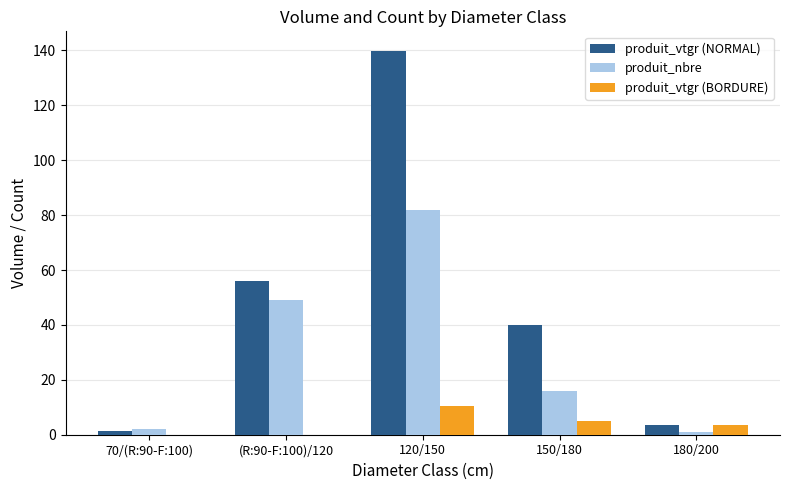

Reading left to right, transcribe all the data shown in this chart.

produit_vtgr (NORMAL): 70/(R:90-F:100)=1.2	(R:90-F:100)/120=56.0	120/150=140.0	150/180=39.9	180/200=3.6
produit_nbre: 70/(R:90-F:100)=2.0	(R:90-F:100)/120=49.0	120/150=82.0	150/180=16.0	180/200=1.0
produit_vtgr (BORDURE): 70/(R:90-F:100)=0.0	(R:90-F:100)/120=0.0	120/150=10.4	150/180=5.0	180/200=3.6